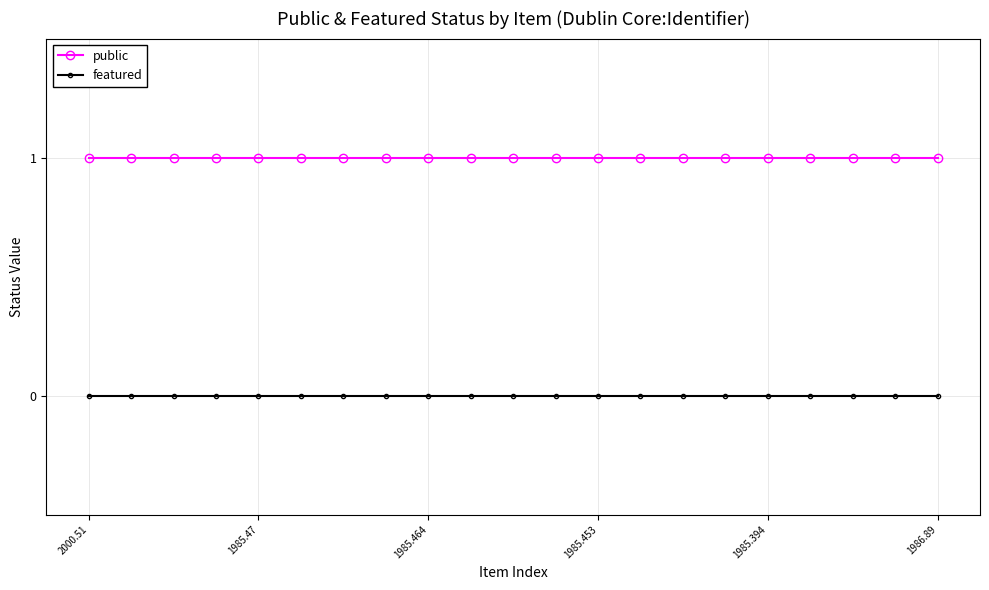

What is the lowest value of the public series?

1